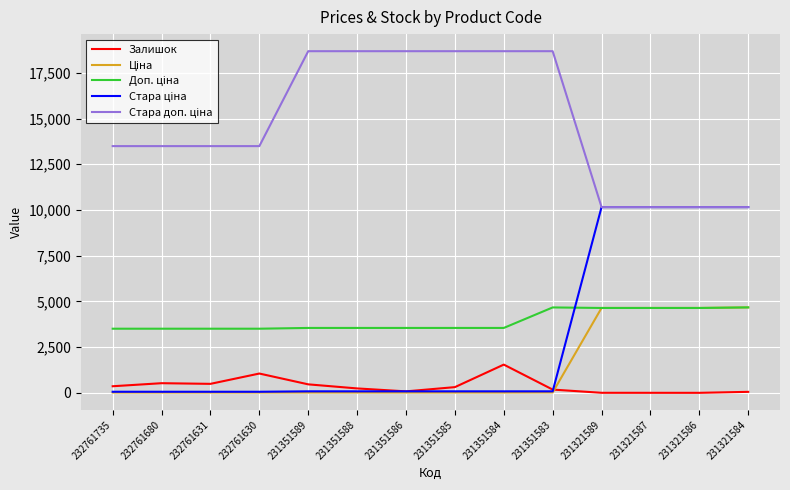

What is the maximum value shown in the chart?

18684.0